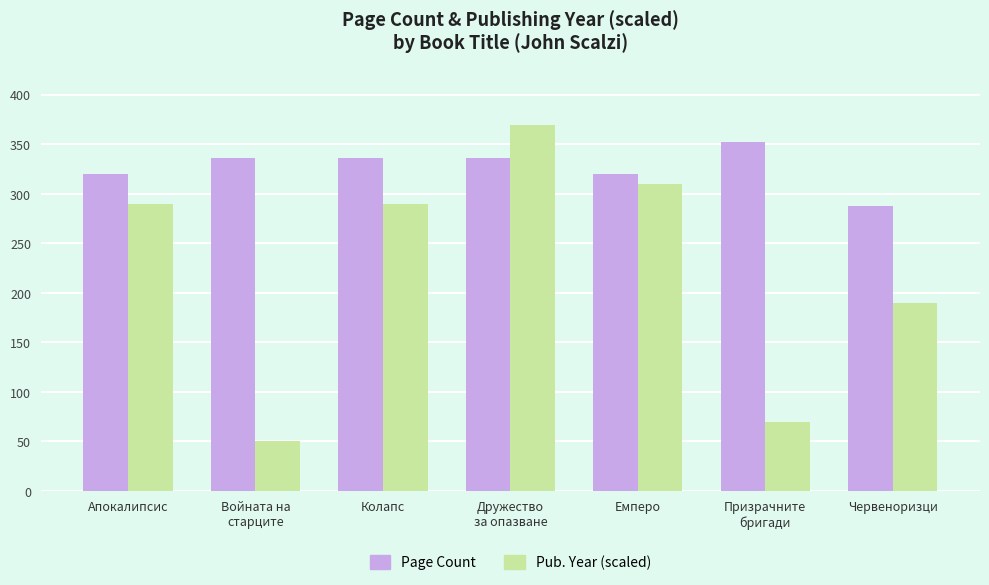

Reading left to right, transcribe all the data shown in this chart.

Page Count: Апокалипсис=320	Войната на
старците=336	Колапс=336	Дружество
за опазване=336	Емперо=320	Призрачните
бригади=352	Червеноризци=288
Pub. Year (scaled): Апокалипсис=290	Войната на
старците=50	Колапс=290	Дружество
за опазване=370	Емперо=310	Призрачните
бригади=70	Червеноризци=190